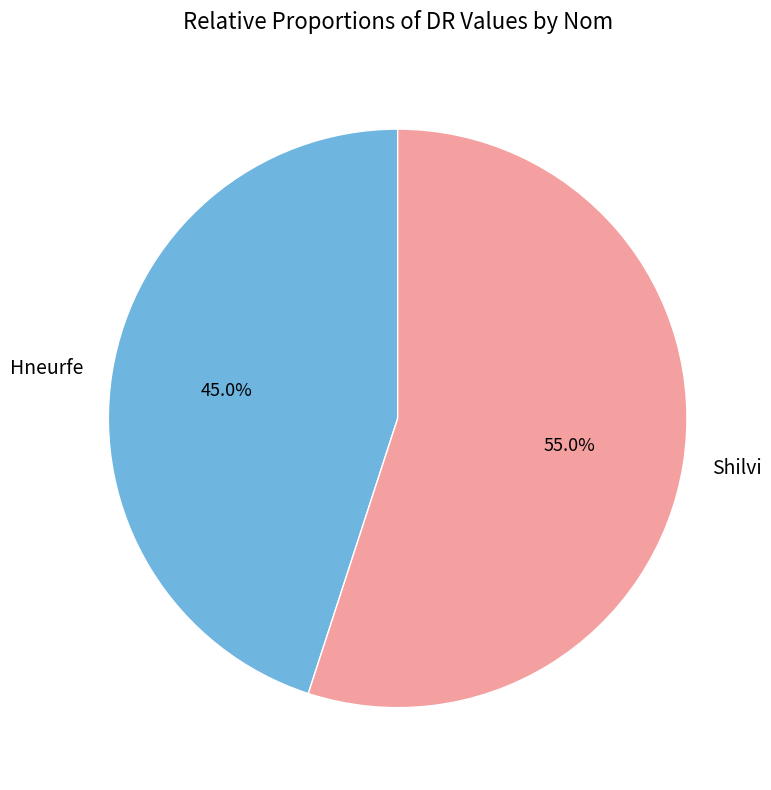

True or false: Shilvi accounts for 55% of the total.

True